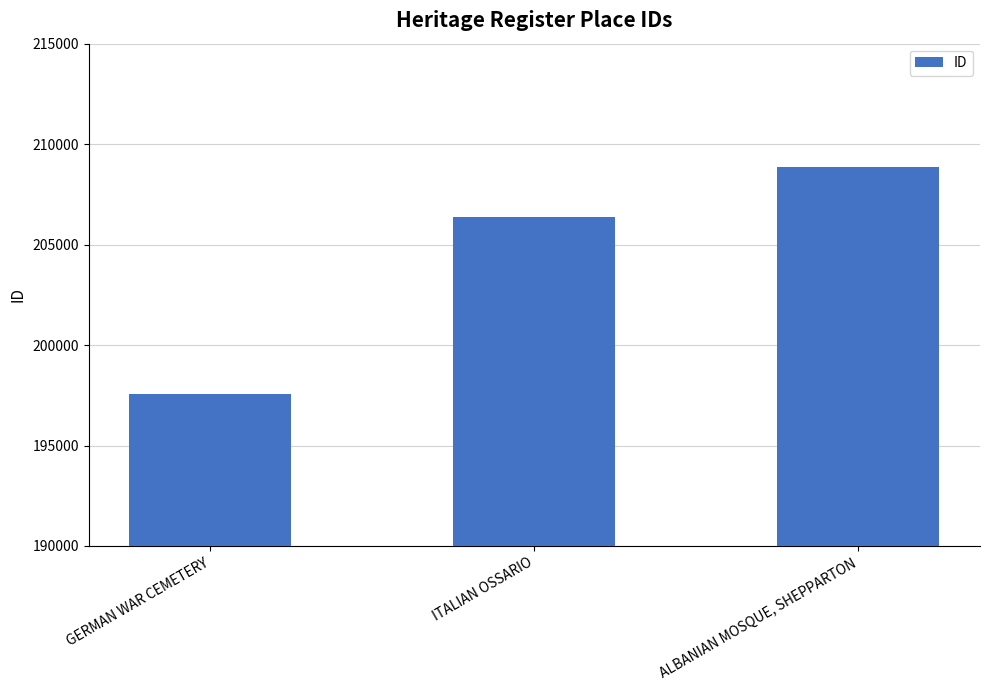

Which label corresponds to the largest value in the chart?

ALBANIAN MOSQUE, SHEPPARTON